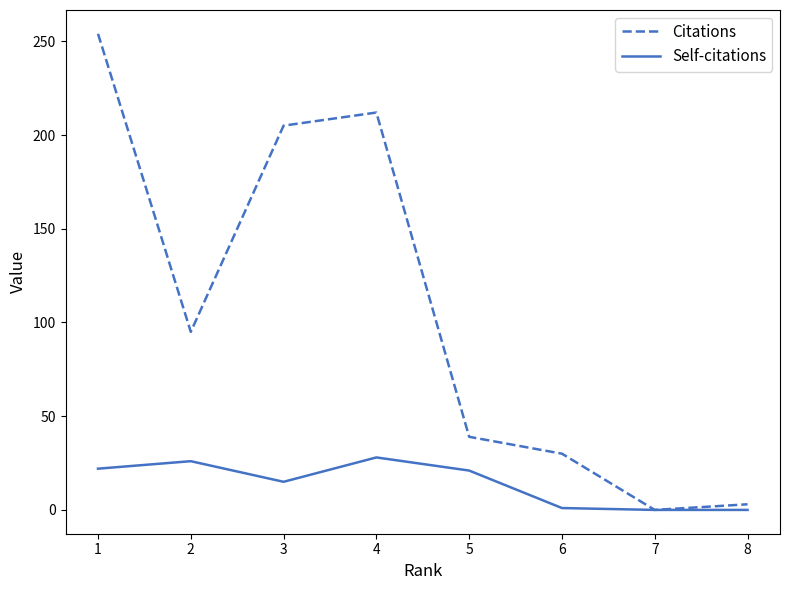

List the series in order of their overall mean, highest first.

Citations, Self-citations